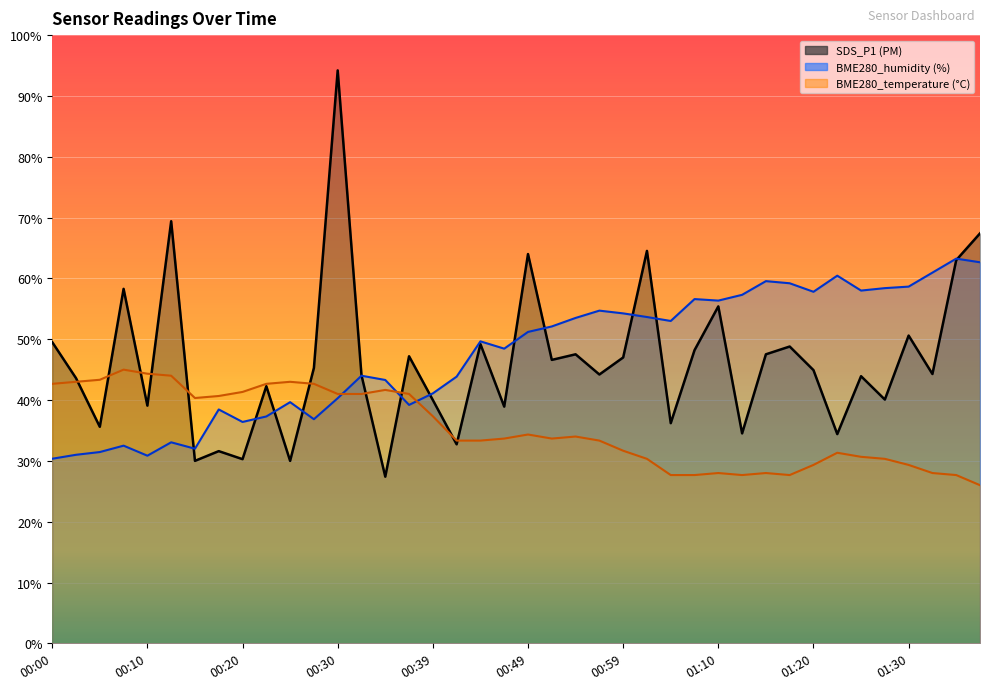

The value of SDS_P1 at 00:37 is 47.2. True or false?

True